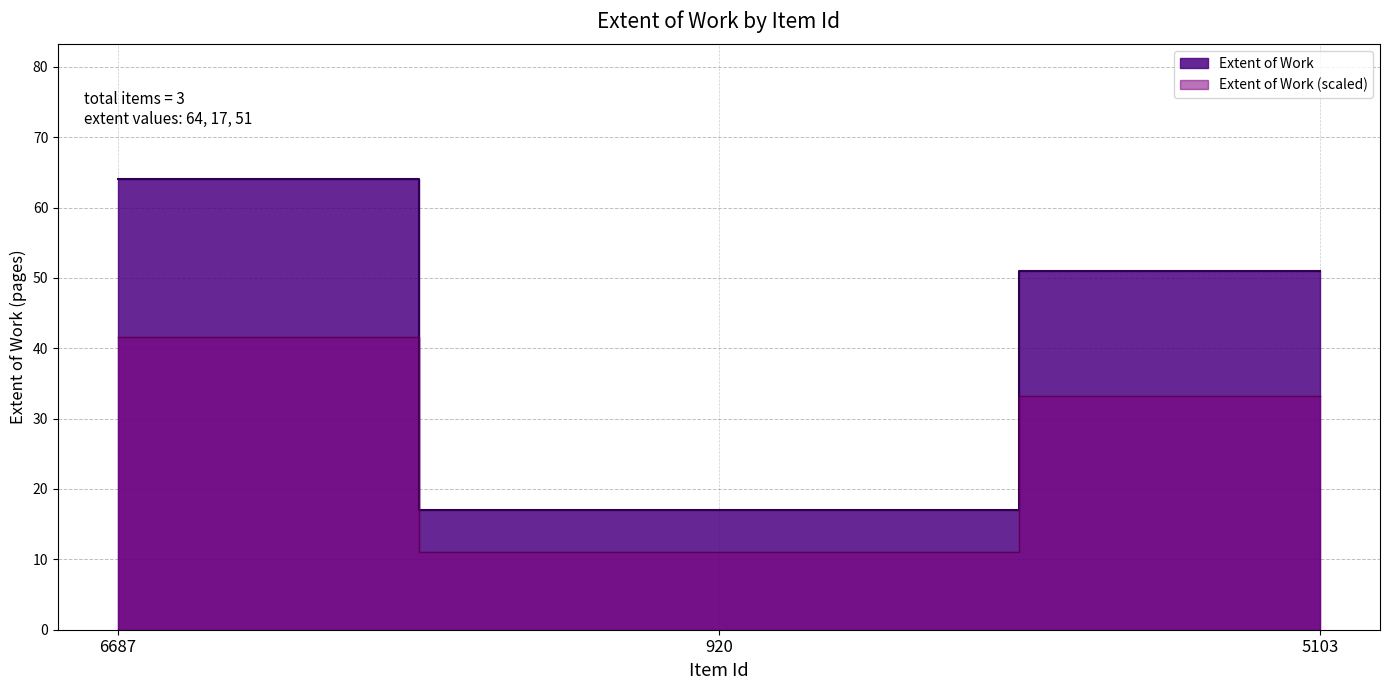

How many lines are shown in the chart?

1